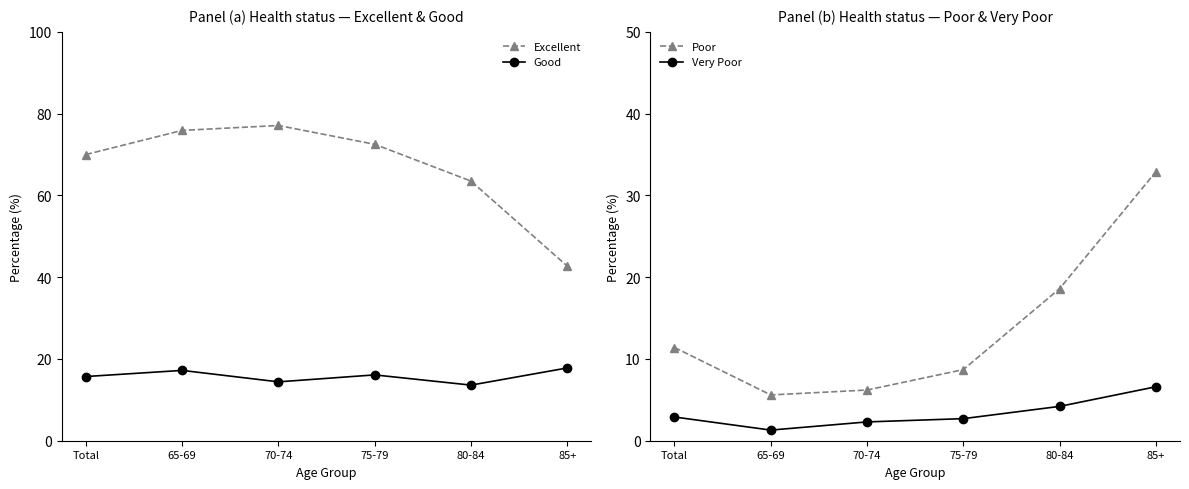

True or false: Good and Excellent intersect in this chart.

False